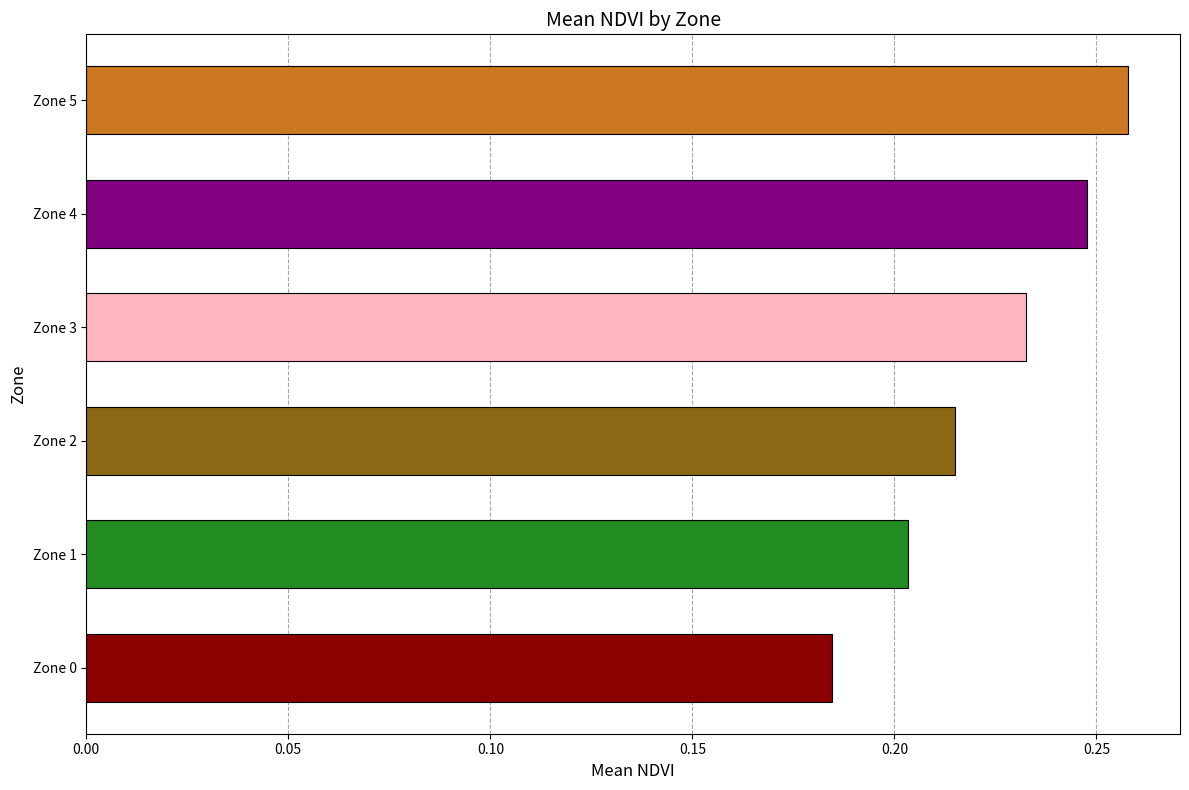

List the labels in order of value, smallest first.

Zone 0, Zone 1, Zone 2, Zone 3, Zone 4, Zone 5